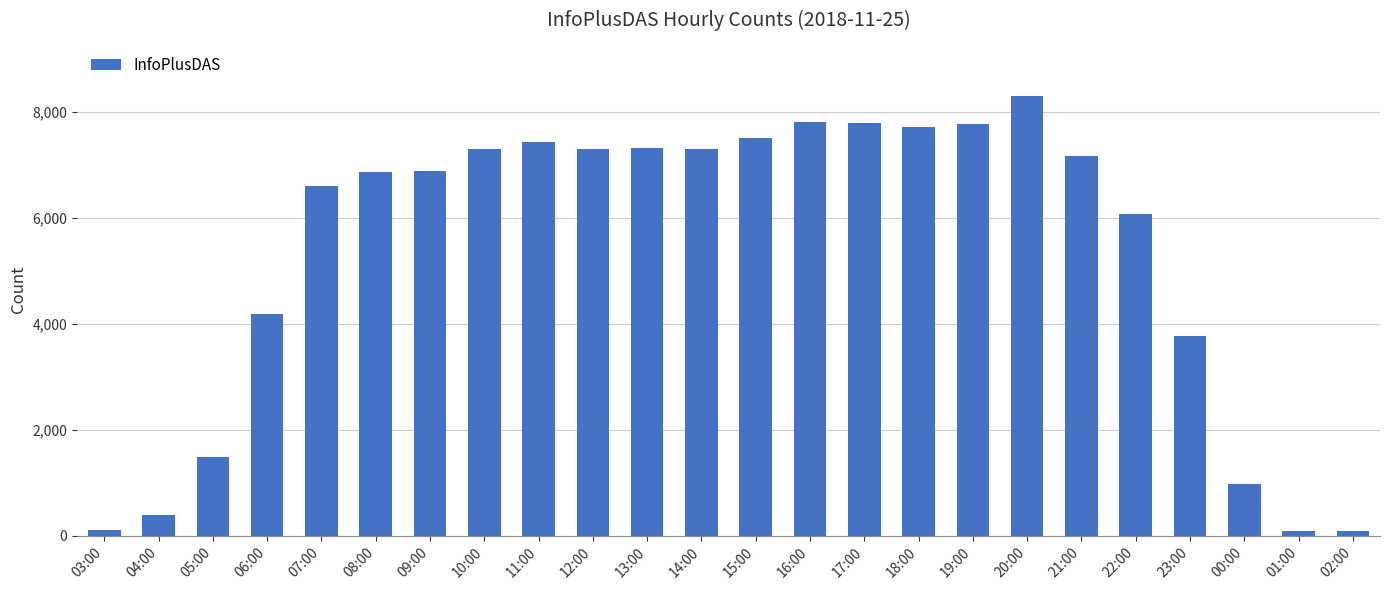

What is the label of the 19th bar from the right?

08:00